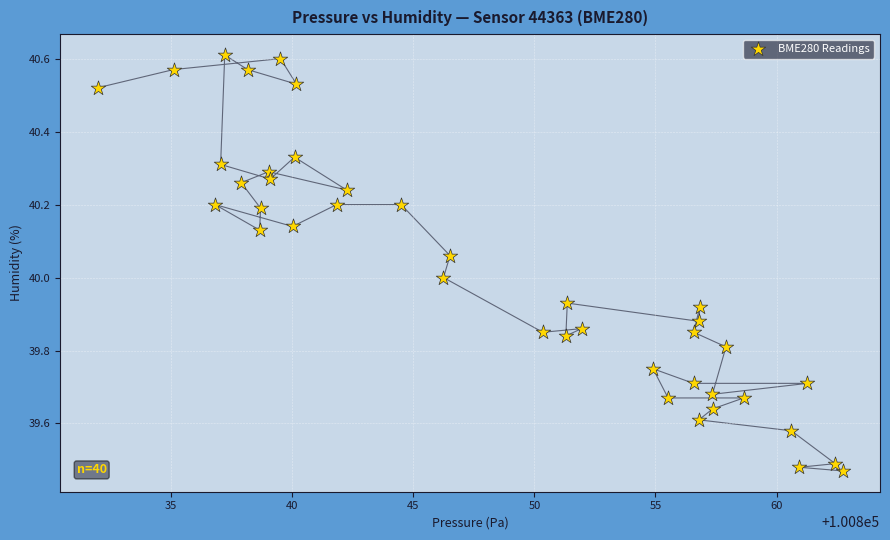

What is the range of Y values (max minus min)?

1.1